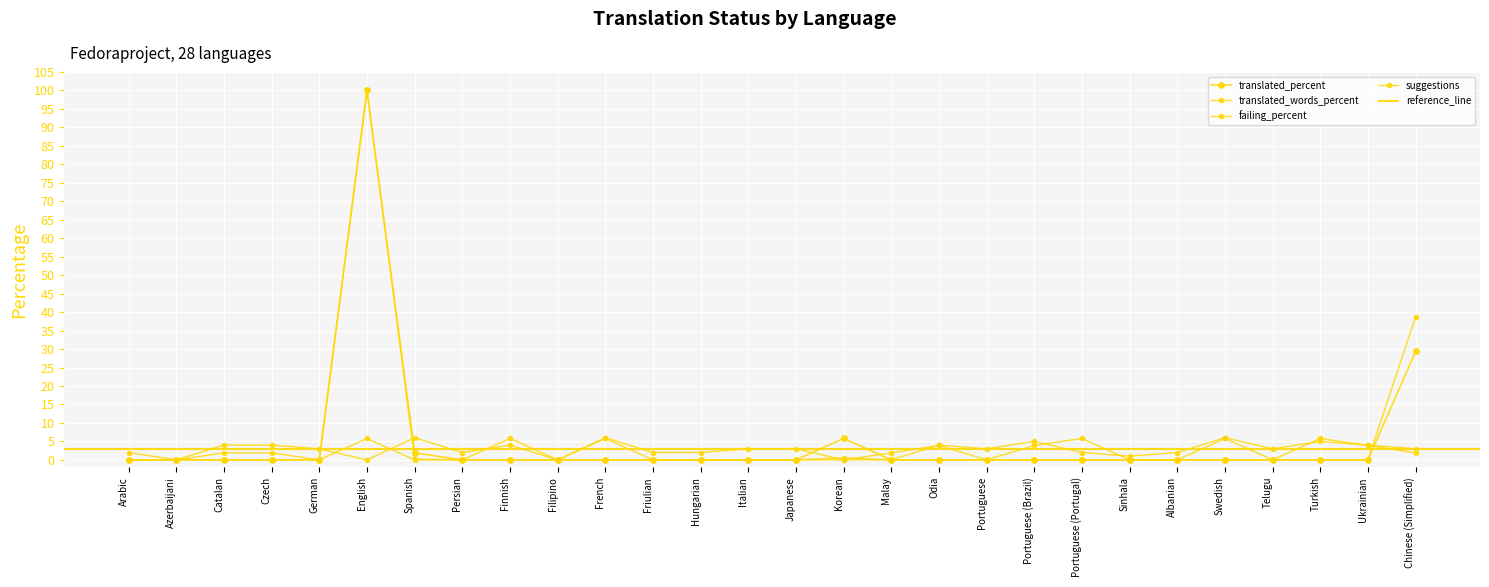

The value of translated_percent at Finnish is 0.0. True or false?

True